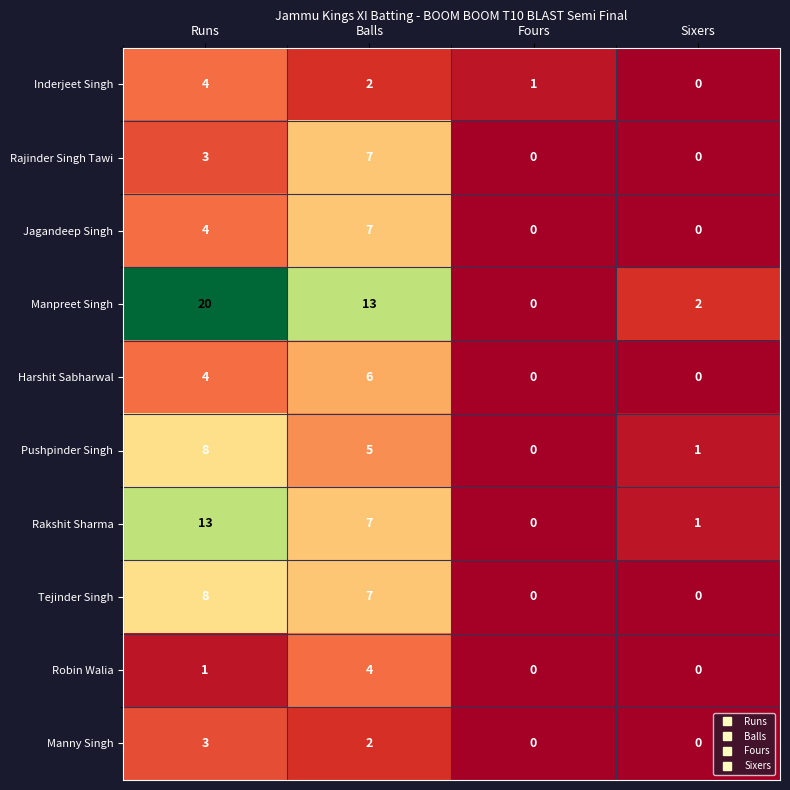

Between Runs and Sixers, which series saw the biggest shift?

Manpreet Singh